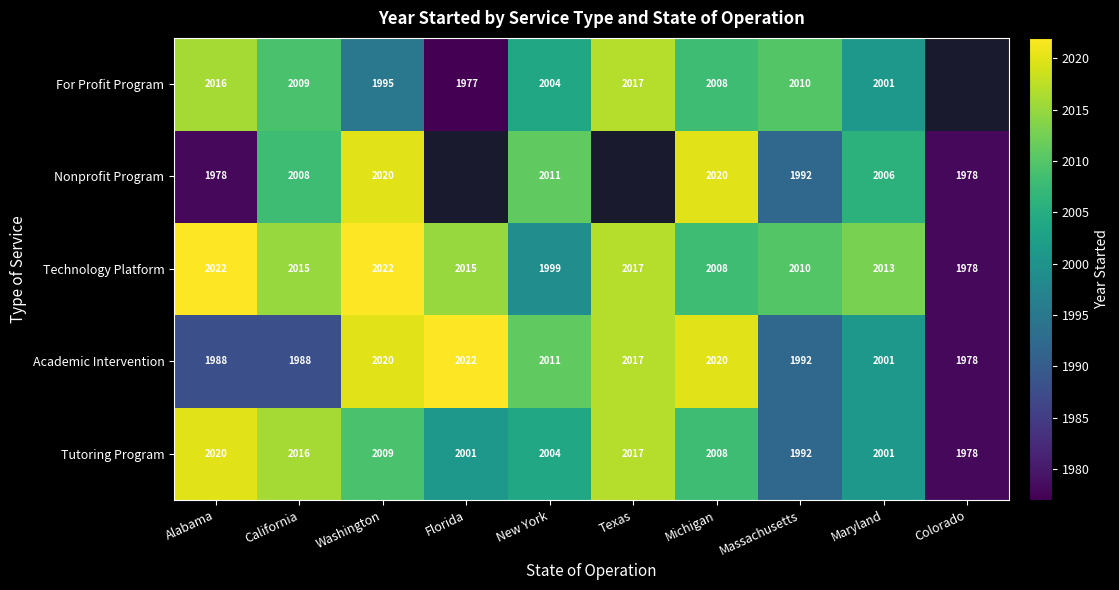

How many distinct data groups are displayed?

5